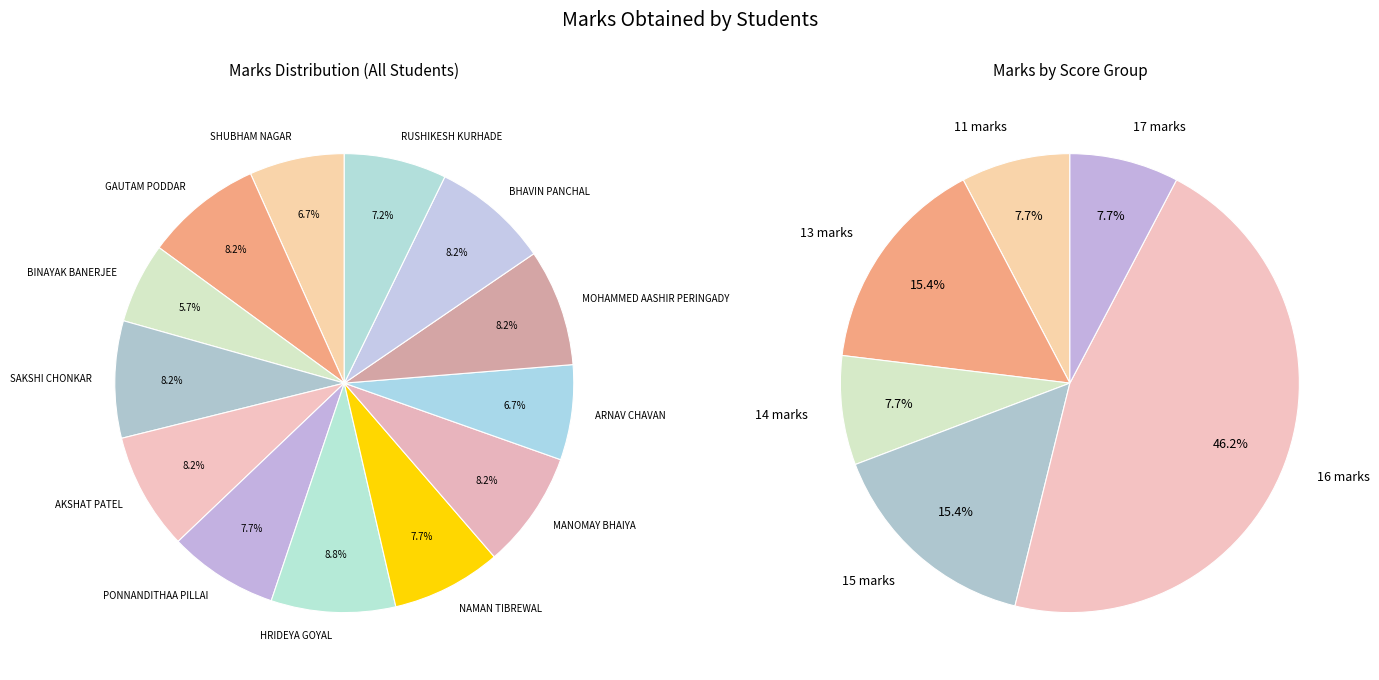

What is the ratio of the value at MANOMAY BHAIYA to the value at SAKSHI CHONKAR?

1.0